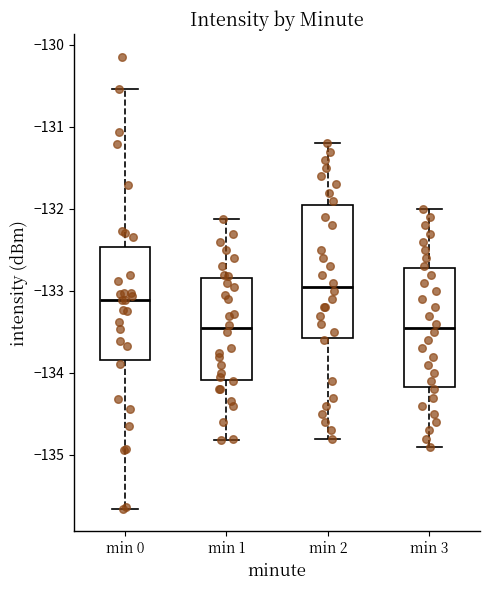

Where is the lower edge of the box for min 0 on the y-axis? The values are not printed on the chart, so give them approximately, as read against the axis.

-133.8